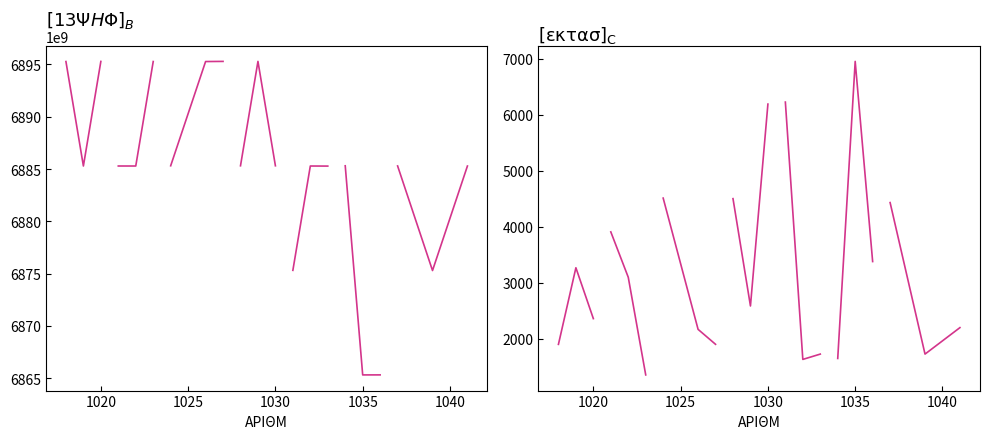

Is it true that ΕΚΤΑΣ equals 4099 at 1020?

False